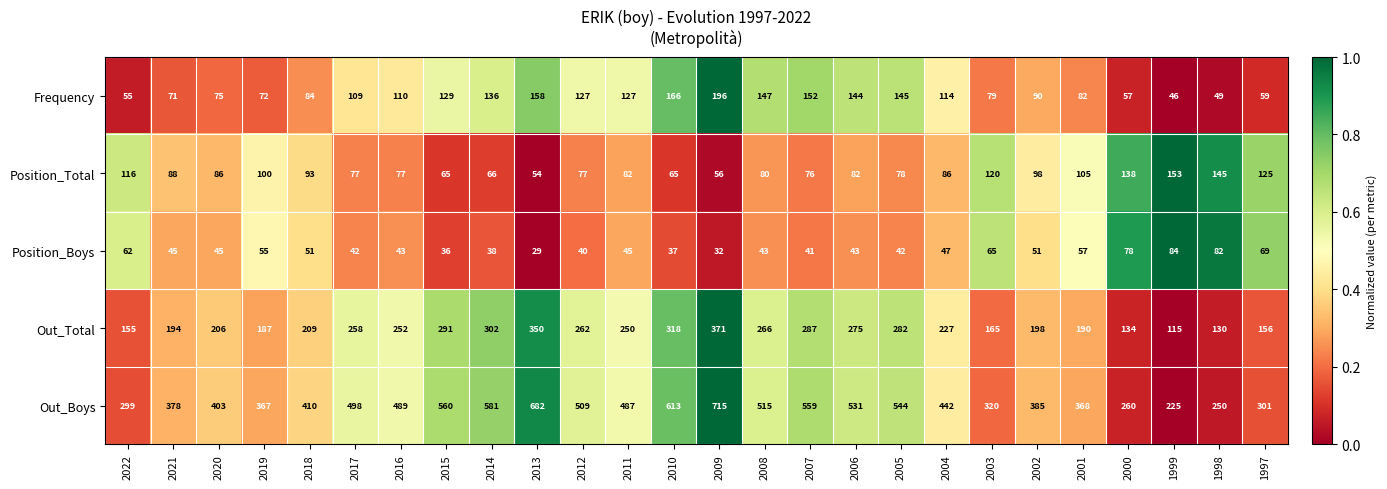

List the series in order of their peak value, lowest first.

Position_Boys, Position_Total, Frequency, Out_Total, Out_Boys